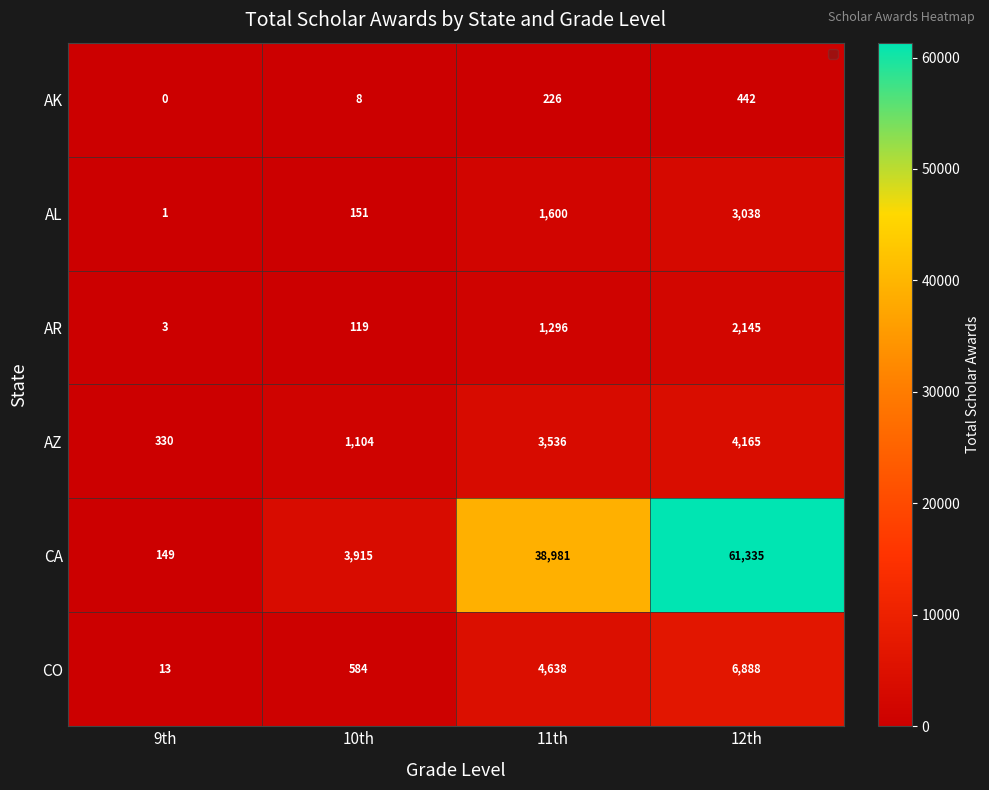

Rank the categories by AK value from highest to lowest.

12th, 11th, 10th, 9th